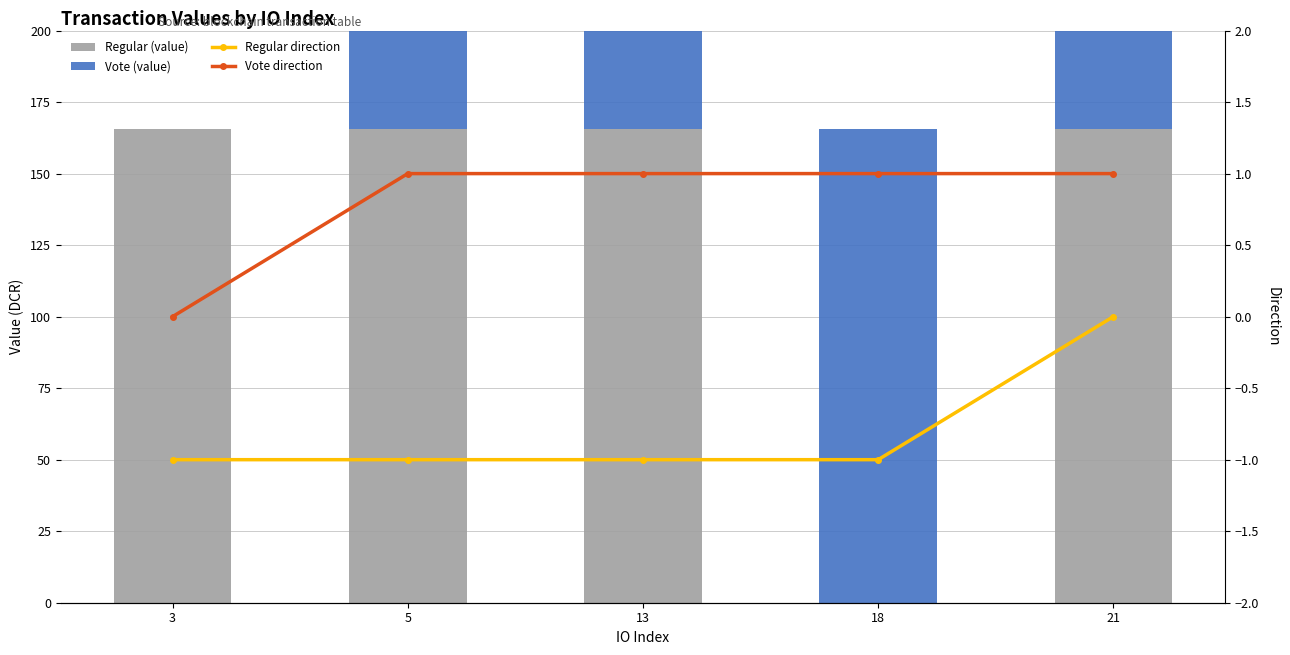

How many values in the Regular (value) series exceed 165?

4